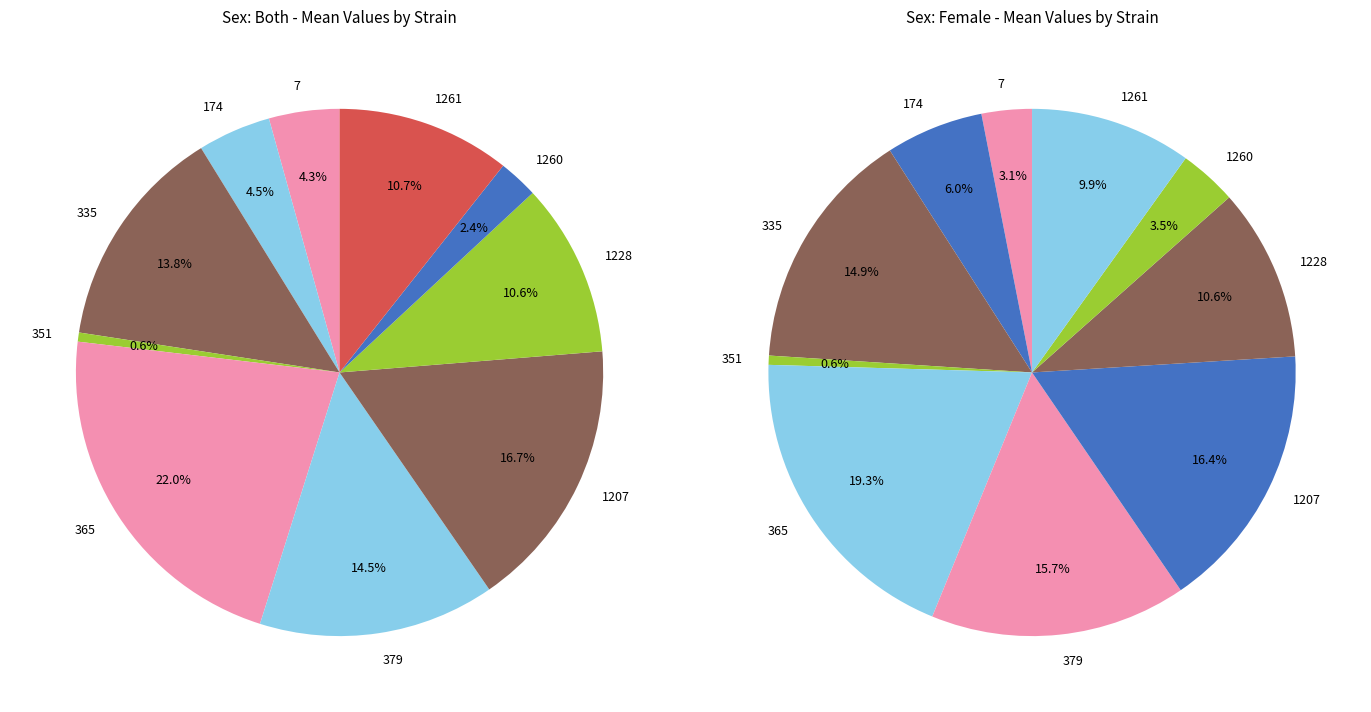

To the nearest percent, what is the difference between the 335 and 351 slice percentages?

13%